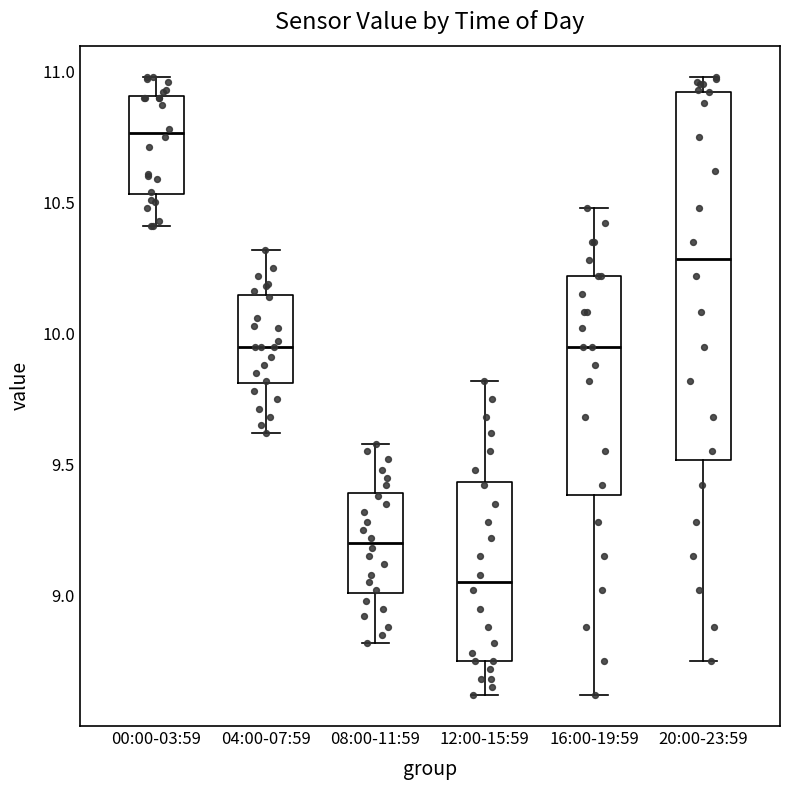

Which box is the tallest, from its lower edge to its upper edge?

20:00-23:59